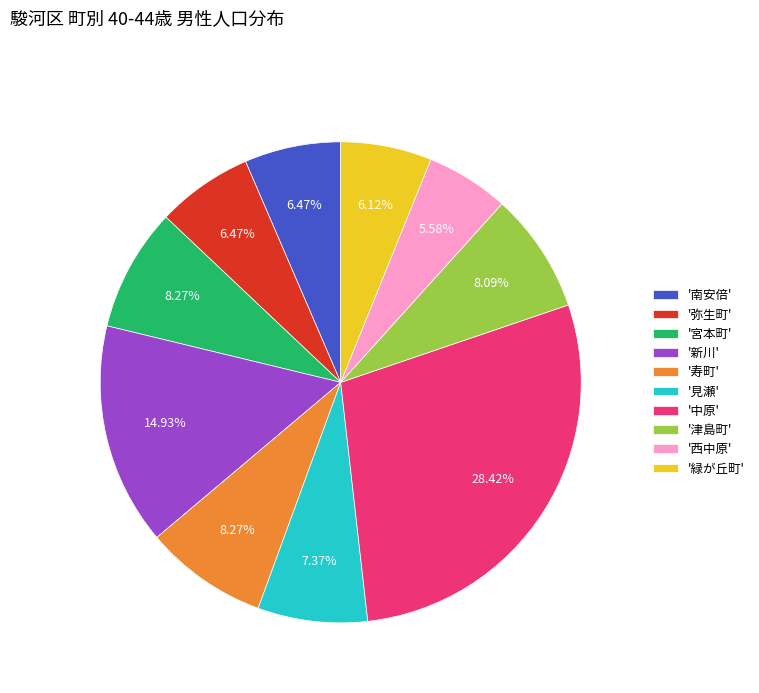

Combined, do '寿町' and '津島町' account for over 50%?

No